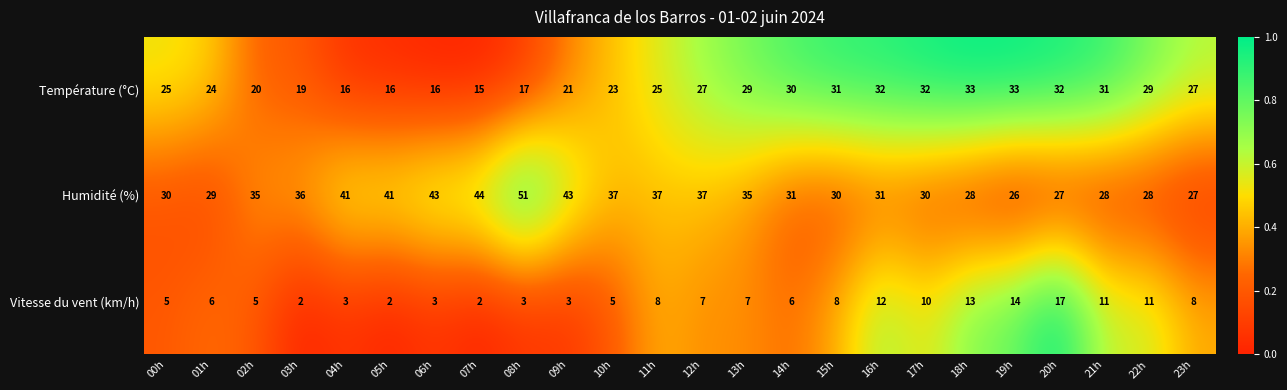

At which category is the sum across all series the highest?

20h